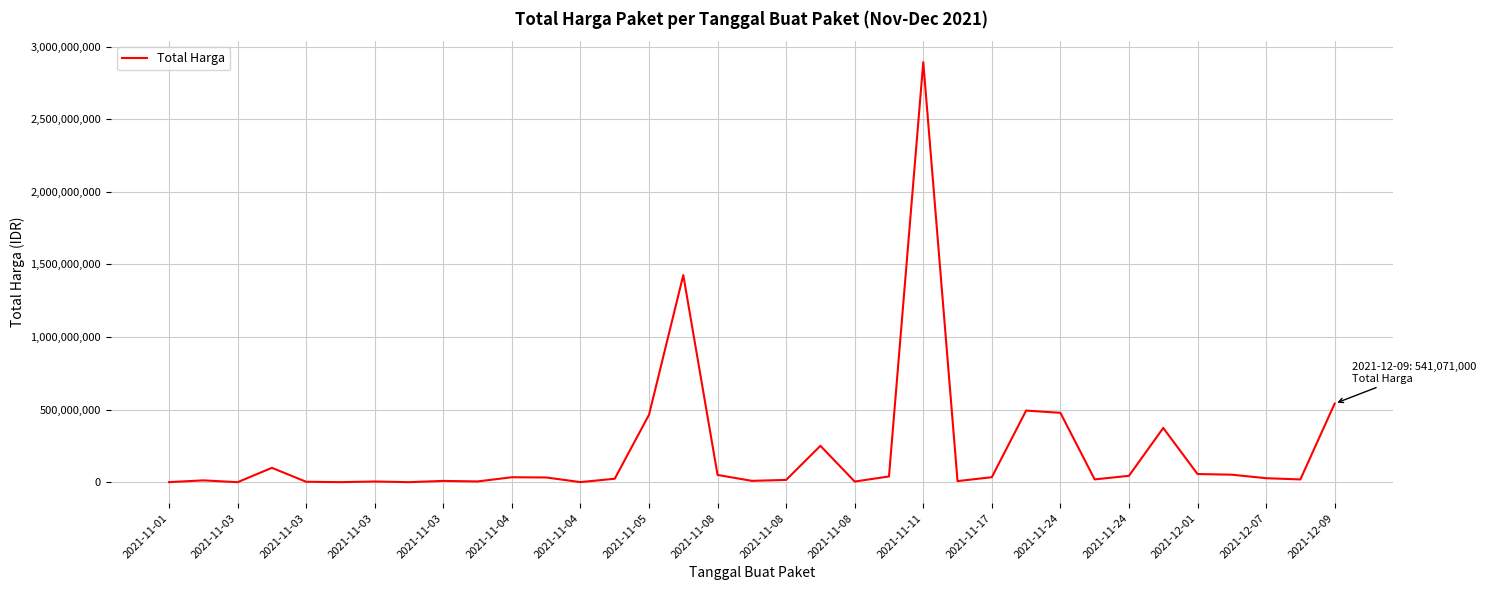

What is the greatest value displayed?

2892122000